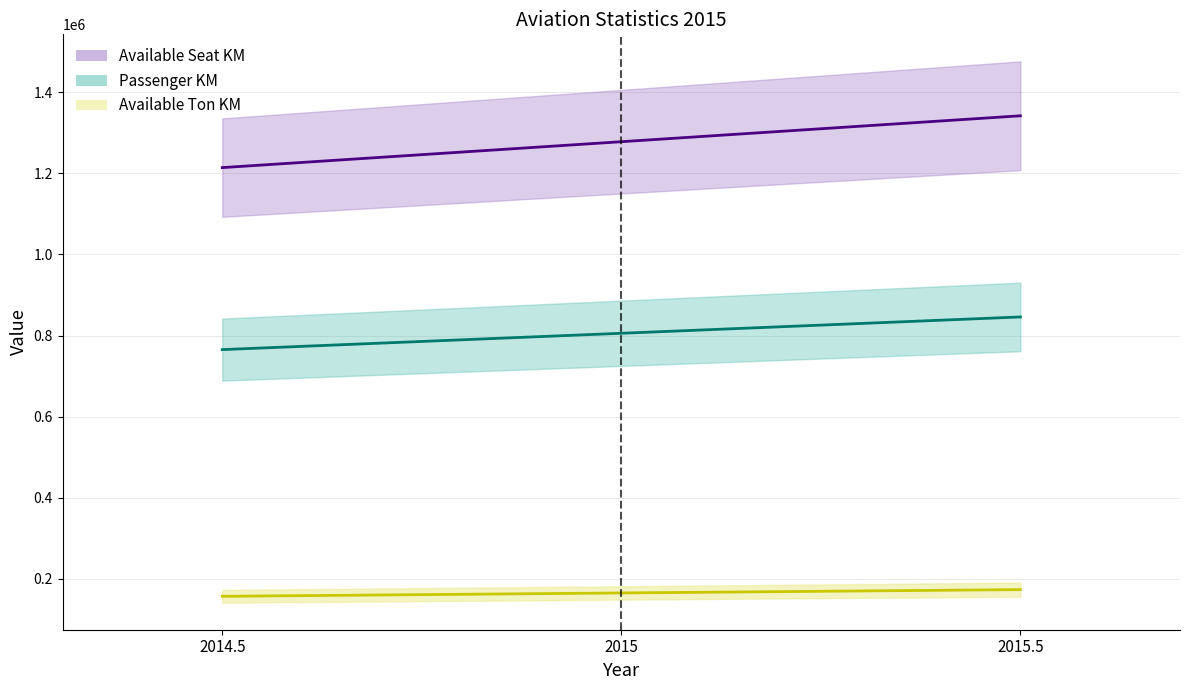

How many lines are shown in the chart?

3